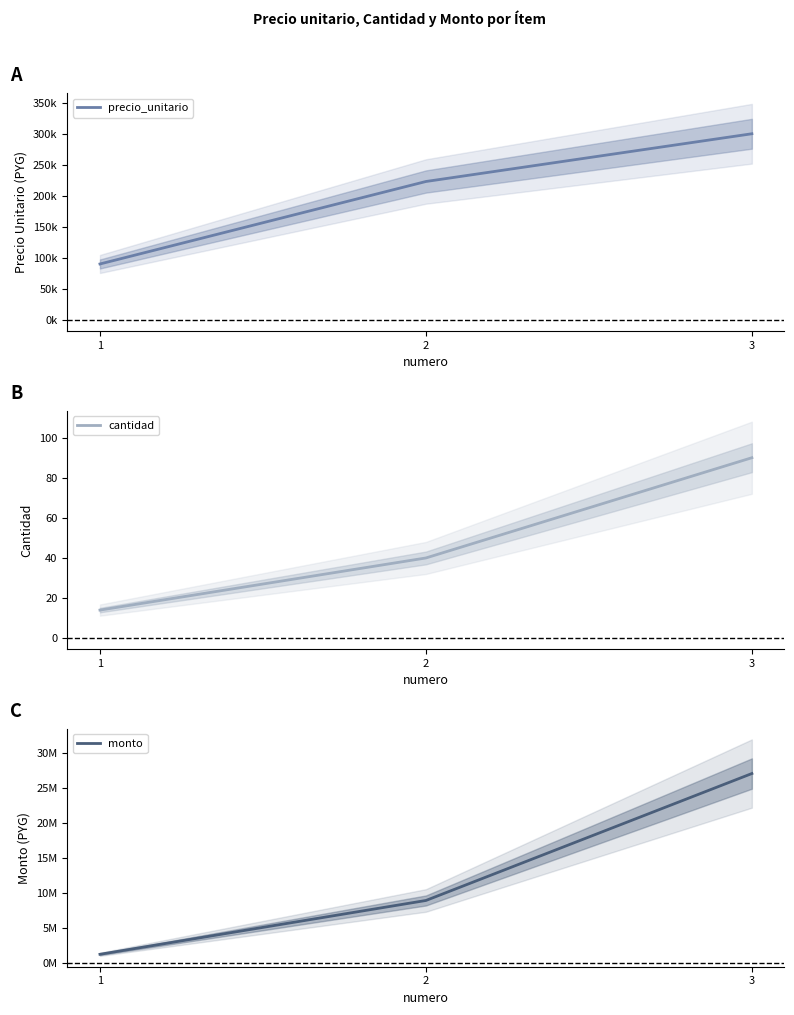

What is the total value across all series at 2?

9184040